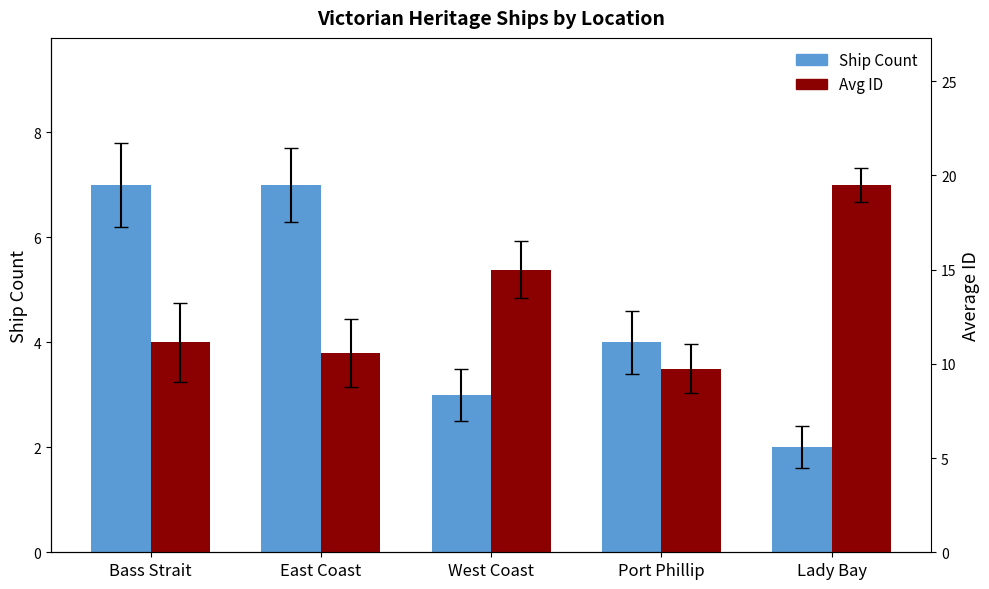

How many groups of bars are there?

5